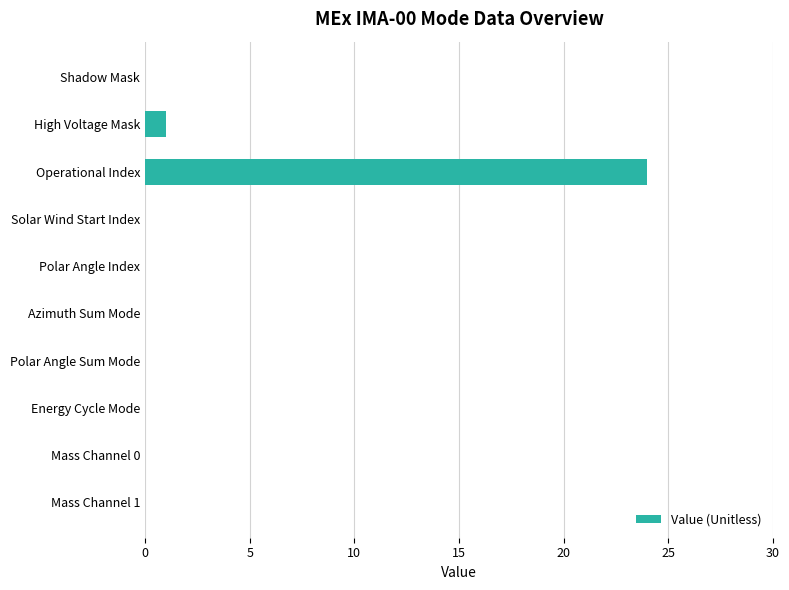

What is the sum of all values?

25